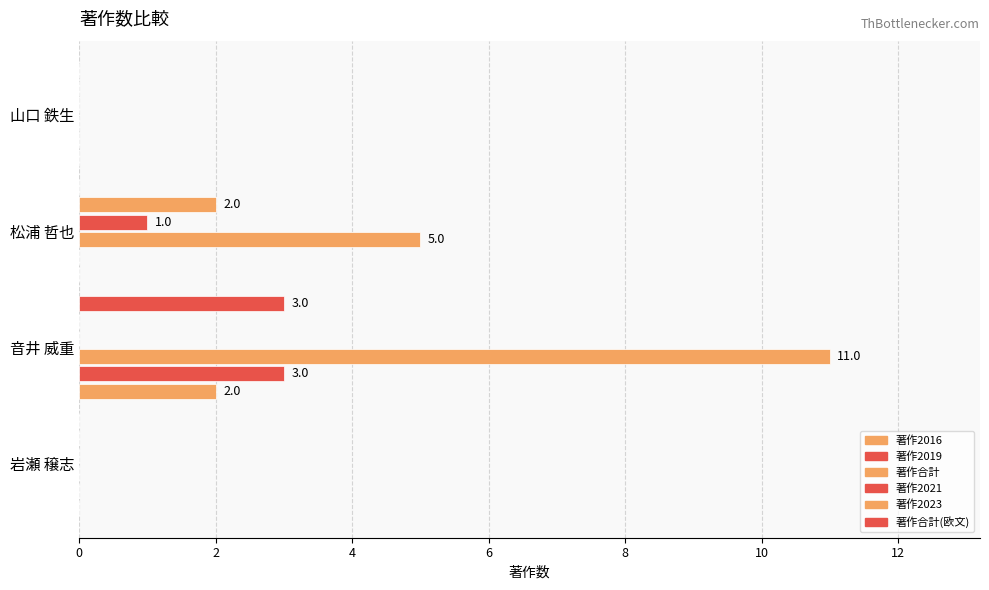

Count the number of categories in the chart.

4